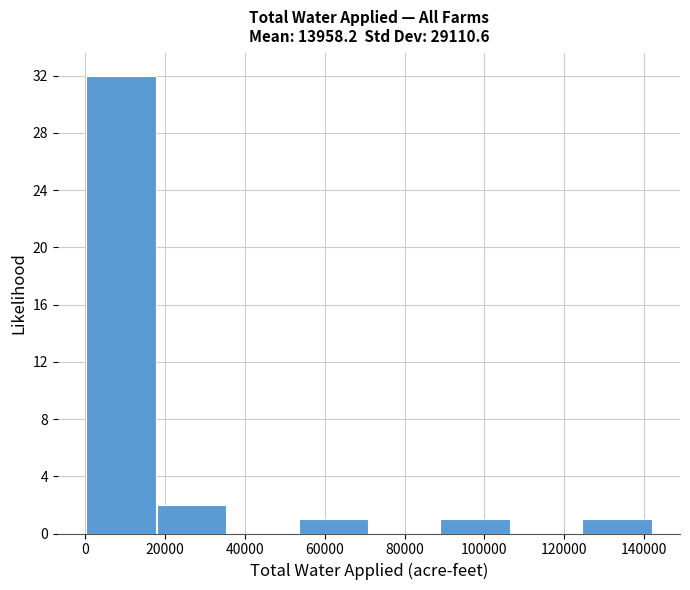

Reading left to right, transcribe this chart: for each bar, give the range it covers on the x-axis and its height. Neither the bar edges nor the heights are printed on the chart, so give them approximately, as read against the axes.

0 to 18000: 32
18000 to 36000: 2
36000 to 54000: 0
54000 to 72000: 1
72000 to 88000: 0
88000 to 106000: 1
106000 to 124000: 0
124000 to 142000: 1